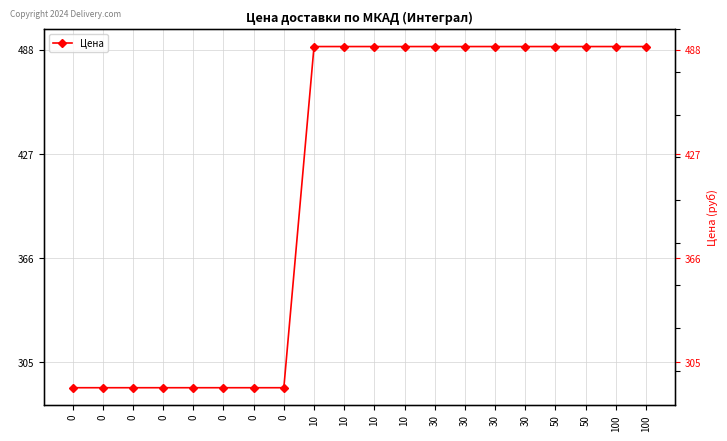

List the labels in order of value, smallest first.

0, 0, 0, 0, 0, 0, 0, 0, 10, 10, 10, 10, 30, 30, 30, 30, 50, 50, 100, 100